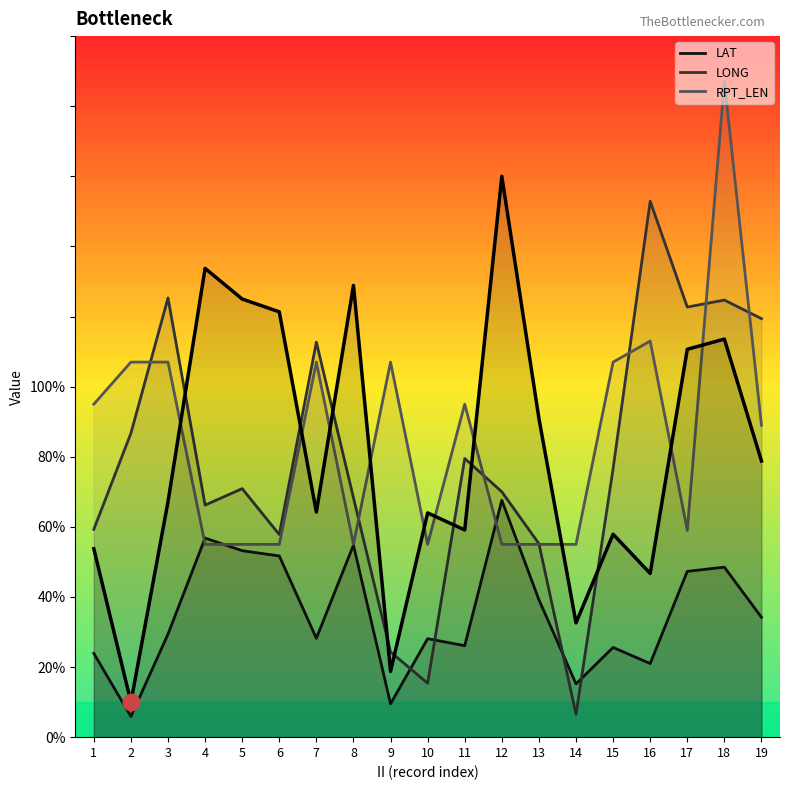

True or false: the data shows 43.5 at 4.

False